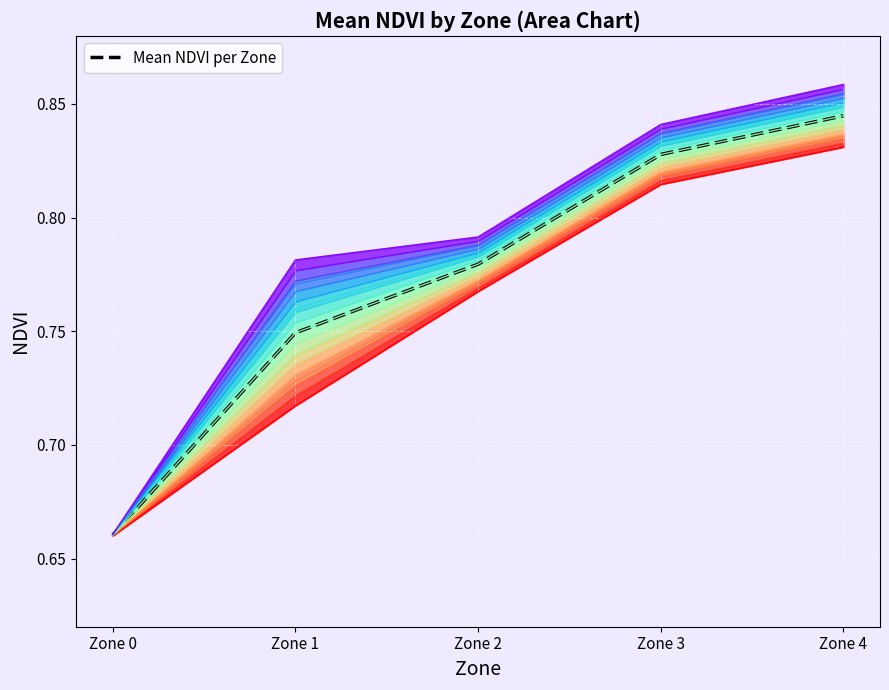

What is the average value?

0.8